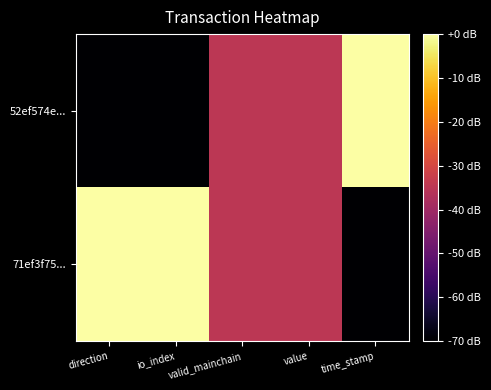

Which series has the largest range (max minus min)?

52ef574e...